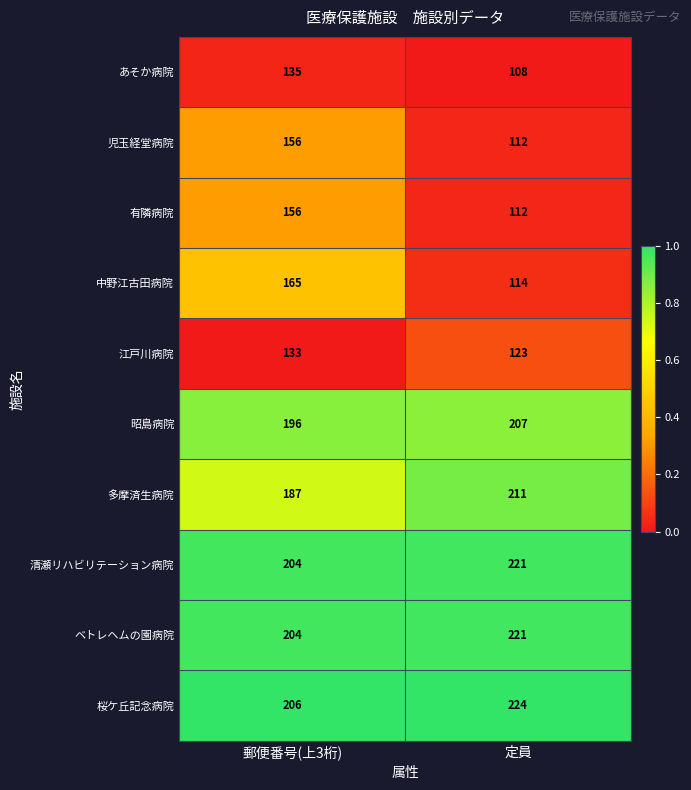

Is it true that あそか病院 equals 186 at 郵便番号(上3桁)?

False